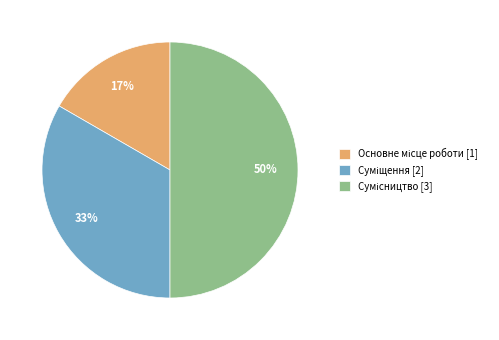

Count the number of slices in the pie.

3